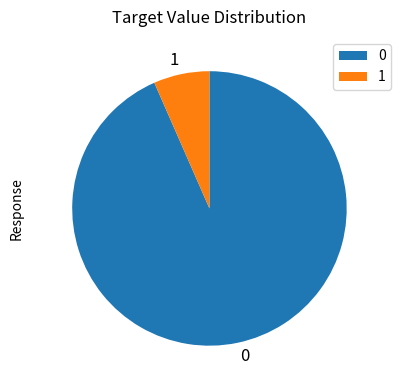

How many slices are in this pie chart?

2